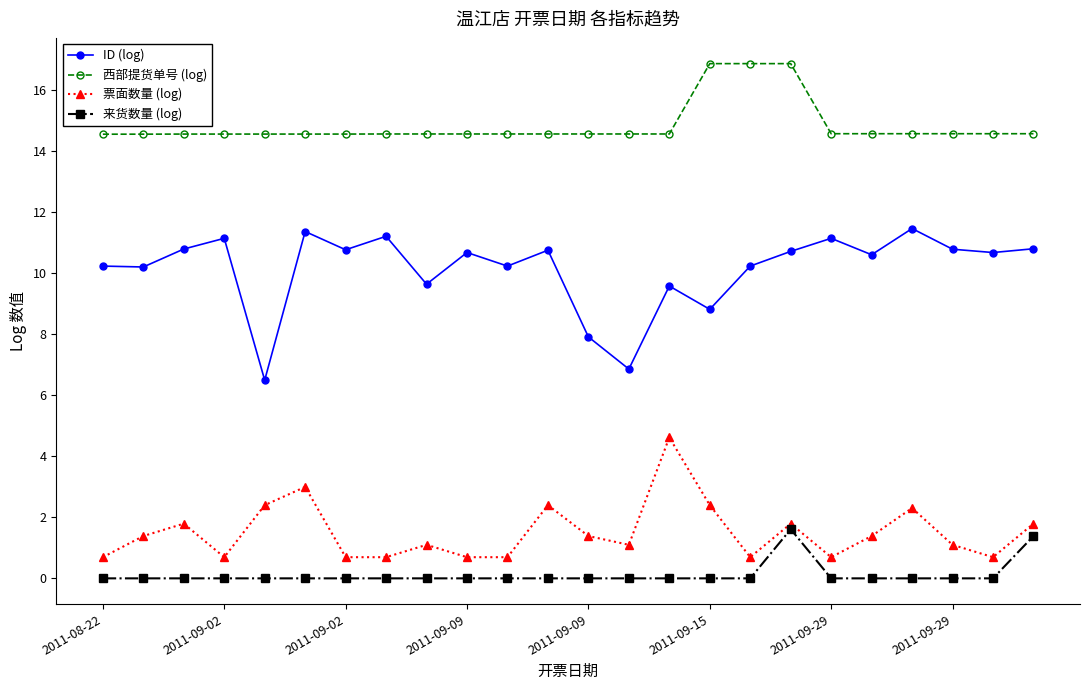

Which series has the largest total across all categories?

西部提货单号 (log)